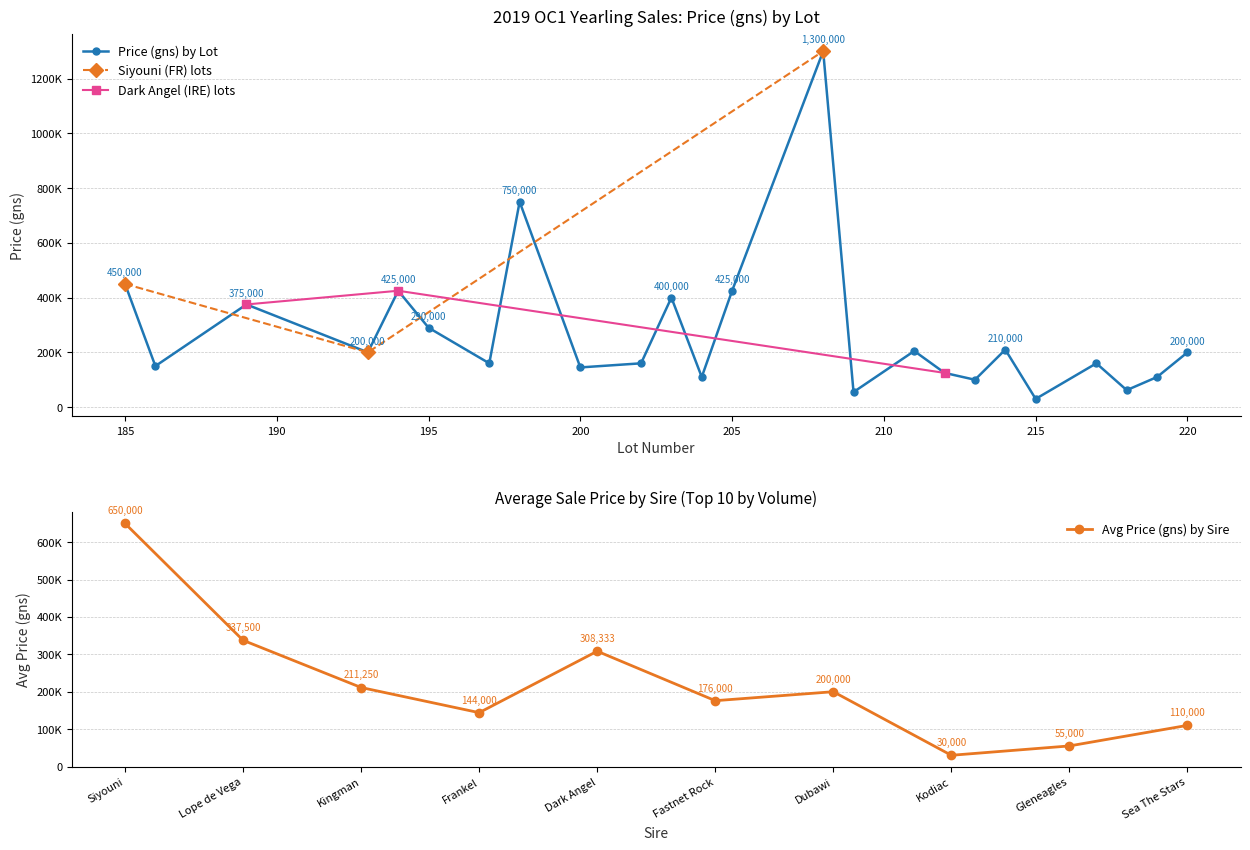

The value of Lot Numbers at 20 is 209. True or false?

True